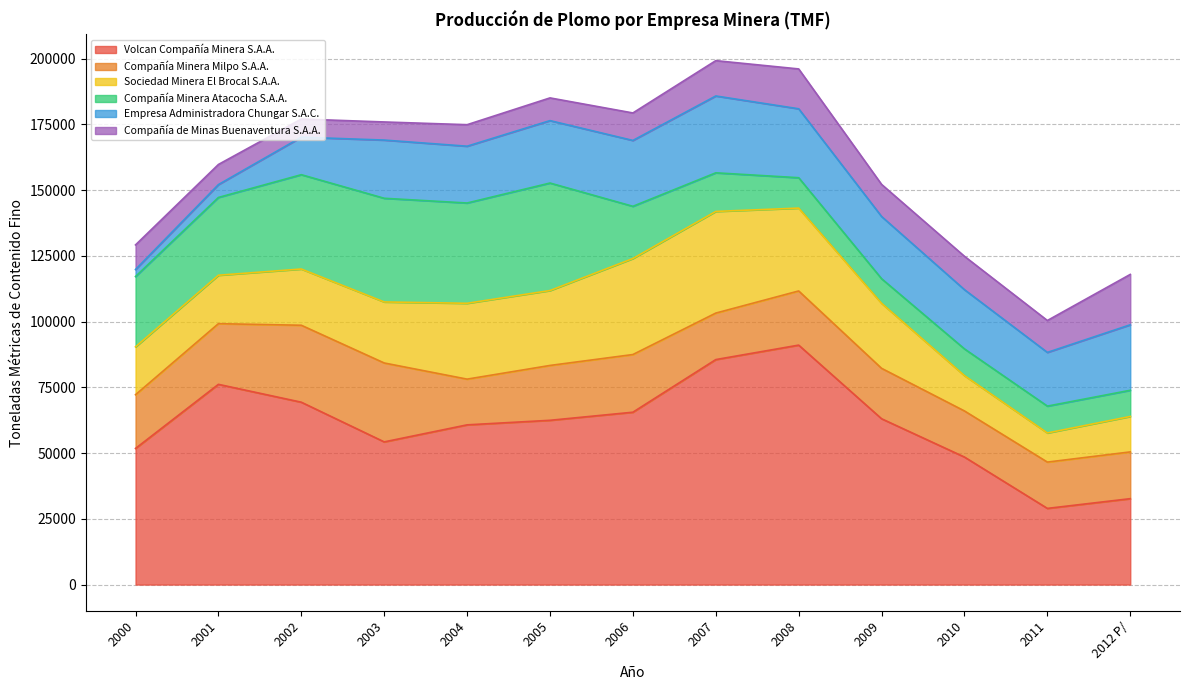

Is it true that Empresa Administradora Chungar S.A.C. equals 31911.1 at 2004?

False